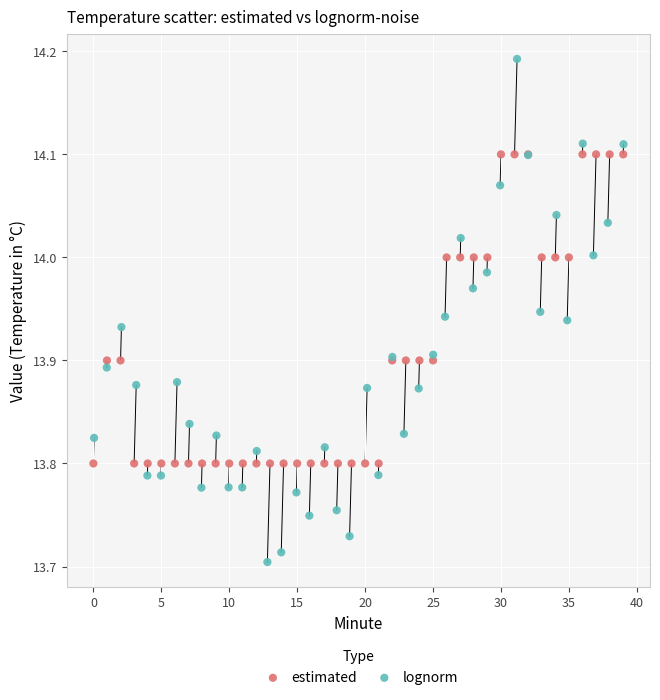

Which series contains the highest Y value?

lognorm